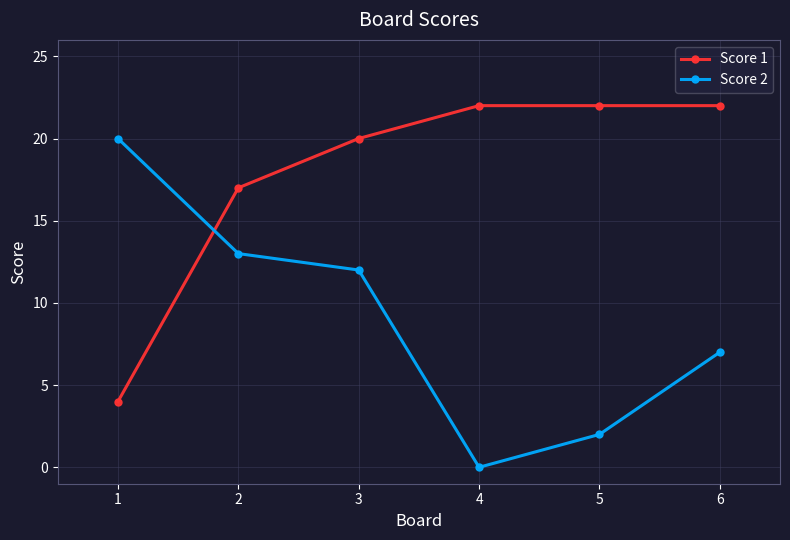

Which label corresponds to the smallest value in the chart?

4